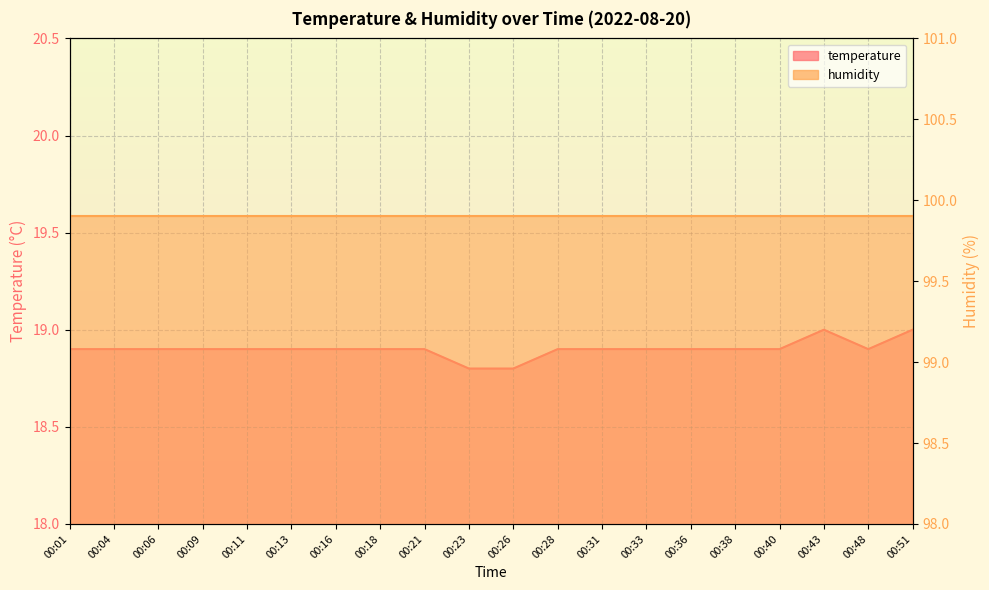

Between 00:18 and 00:06, which is larger?

00:18